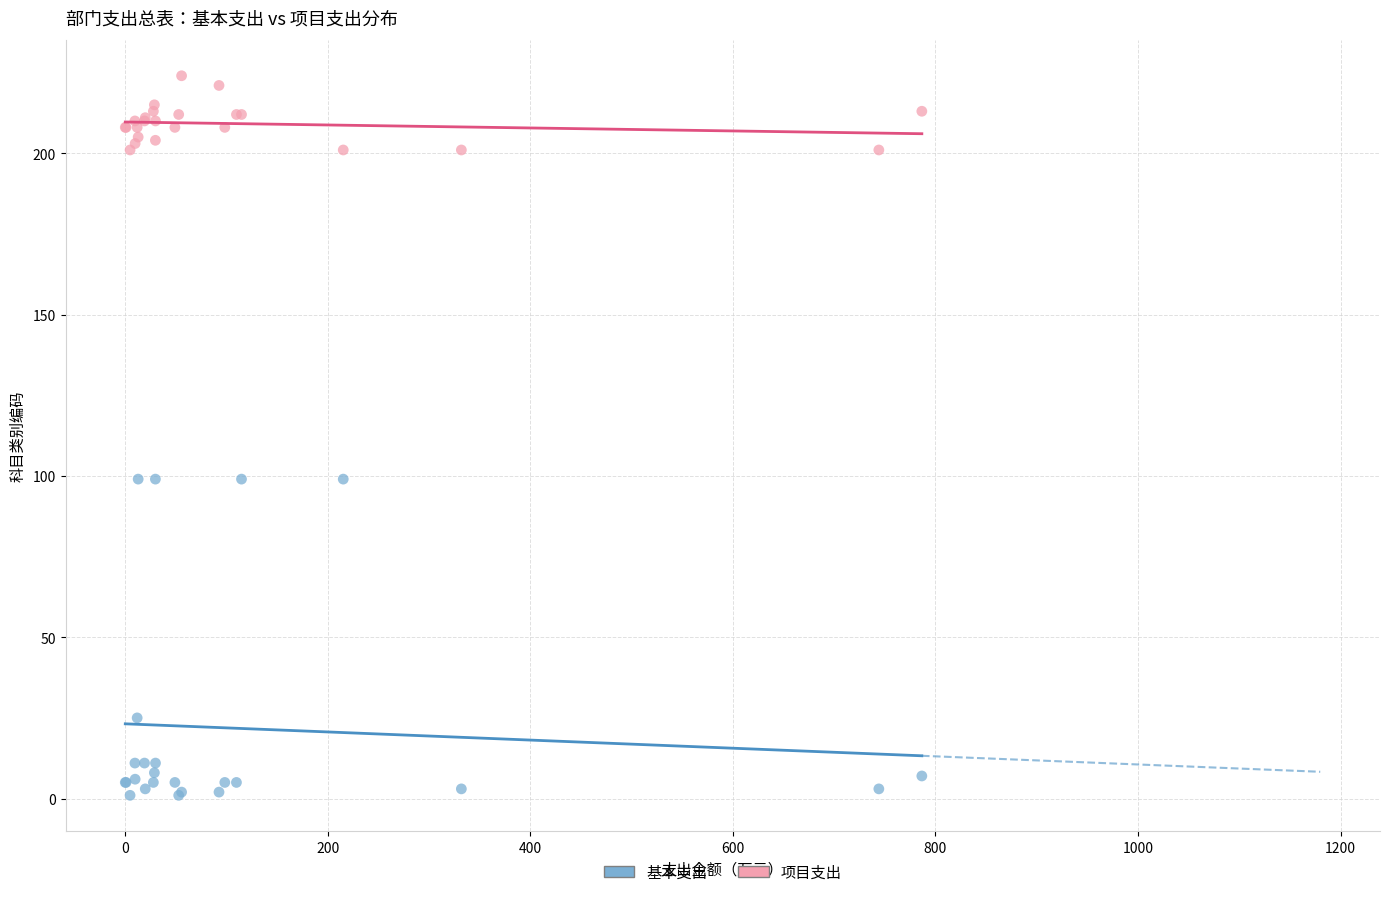

In the 基本支出 series, what Y value is closest to 50?

25